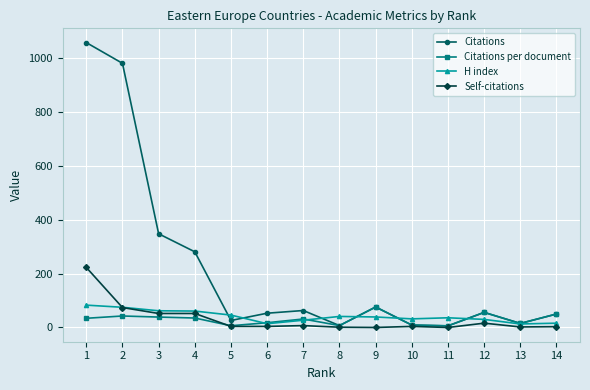

Count the number of categories in the chart.

14